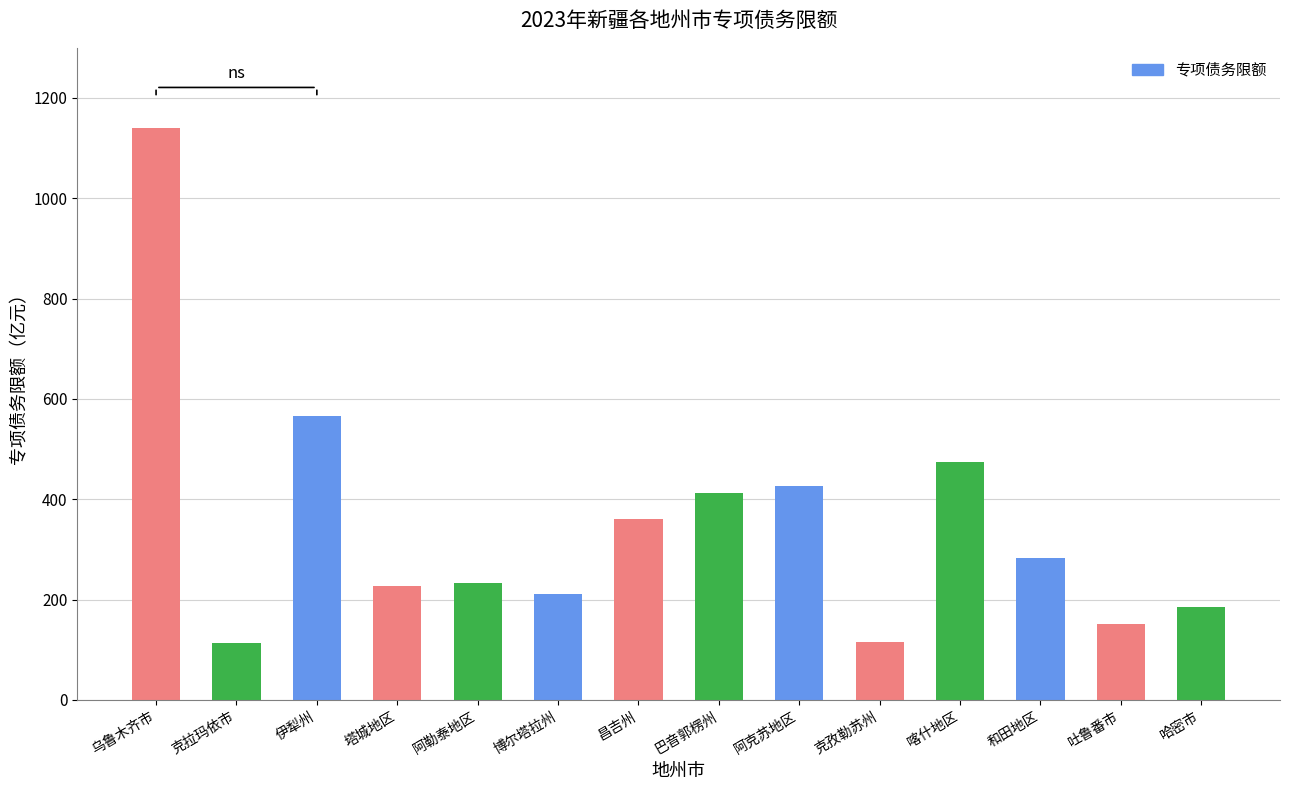

What is the label of the 10th bar from the right?

阿勒泰地区